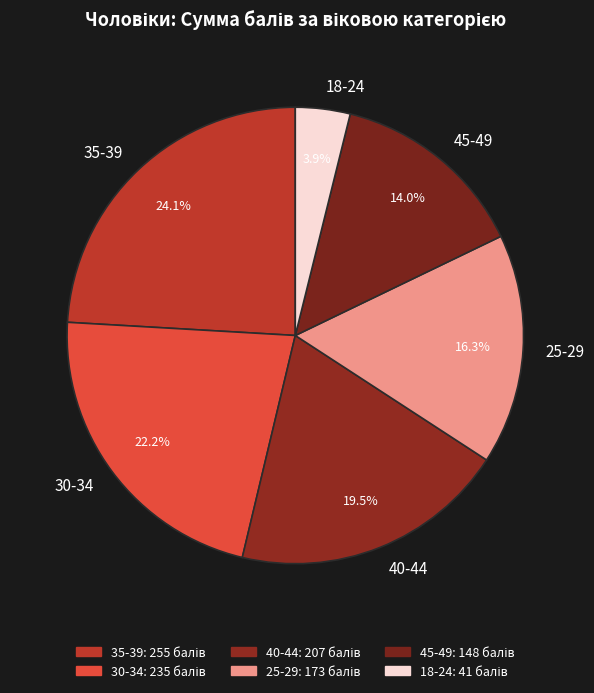

What percentage is the 25-29 slice, to the nearest percent?

16%